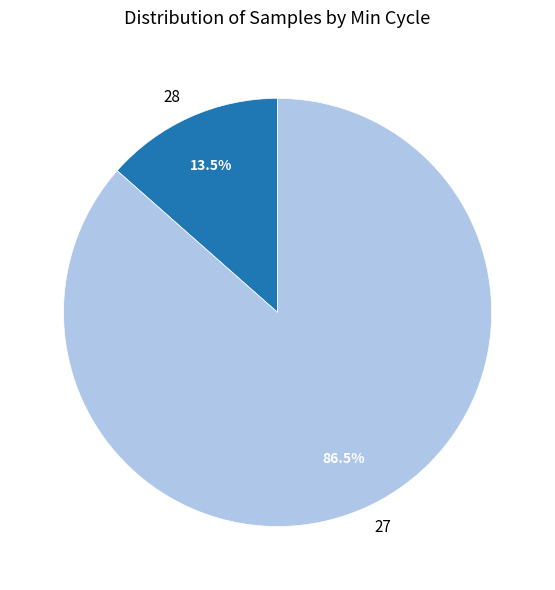

Which has a higher value, 28 or 27?

27